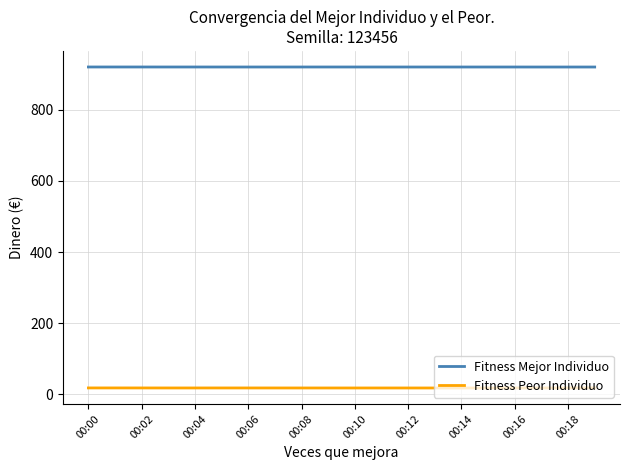

How many lines are shown in the chart?

2